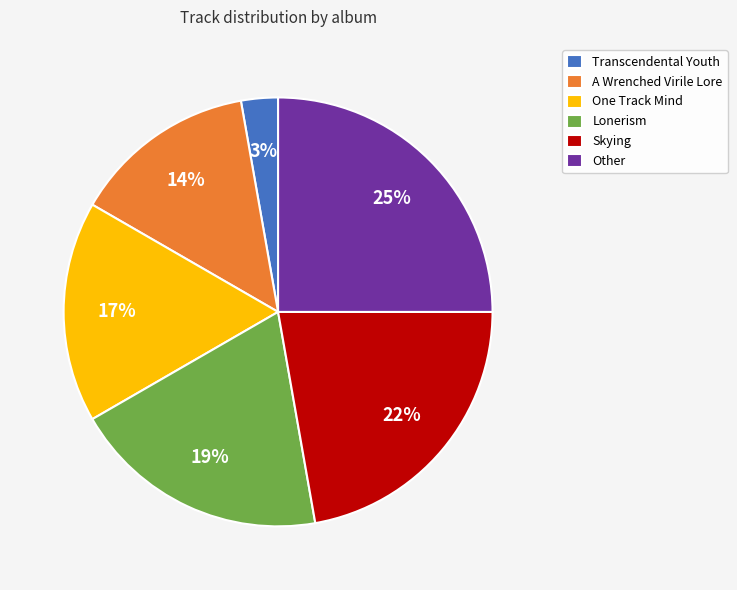

Which has a higher value, One Track Mind or Transcendental Youth?

One Track Mind